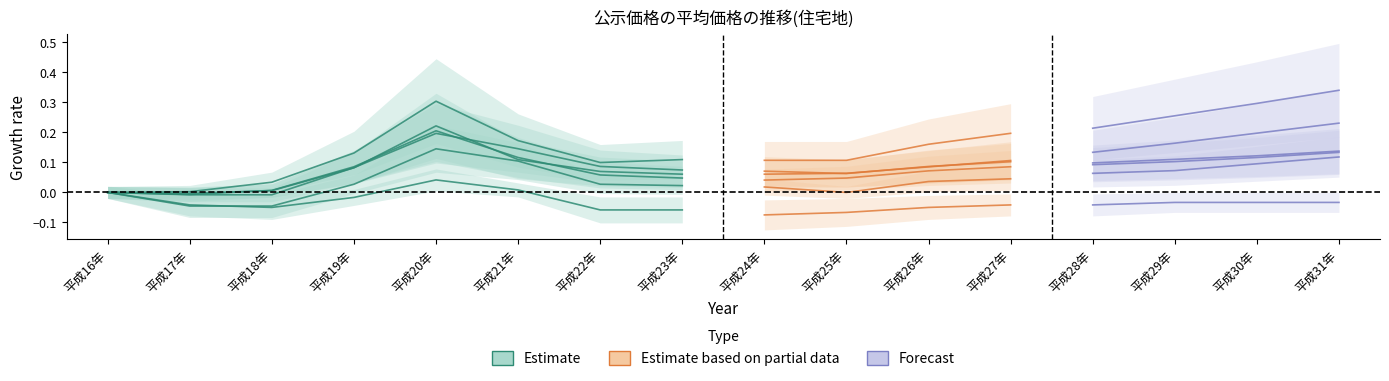

At which category is the sum across all series the highest?

平成20年